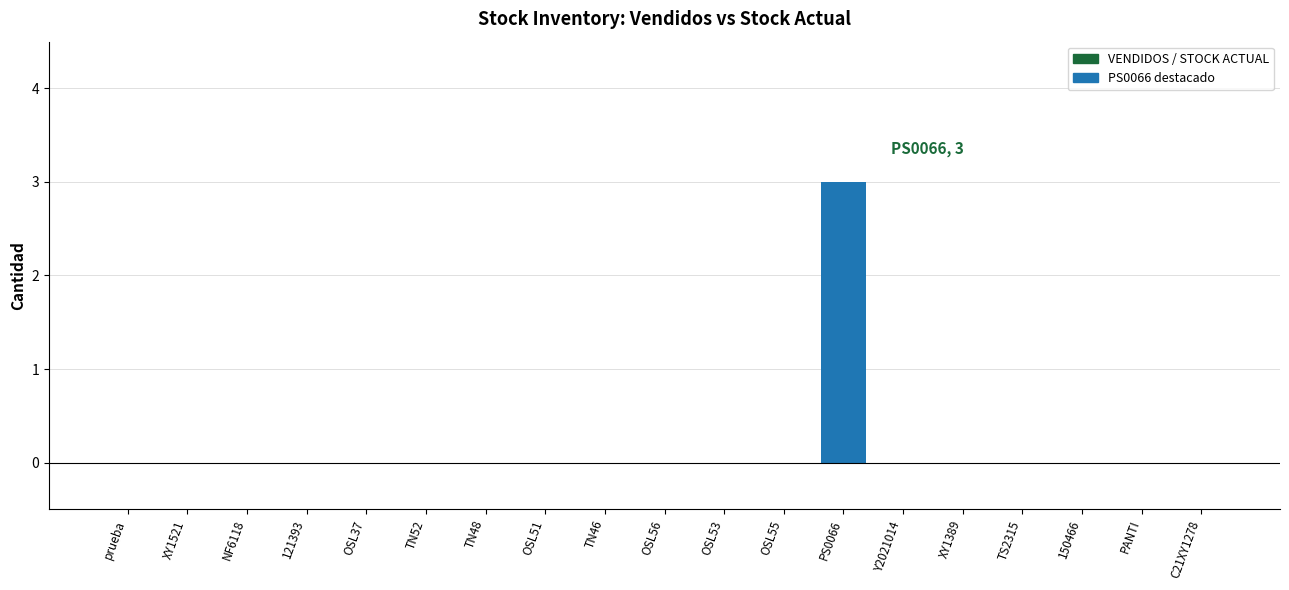

Are the bars horizontal?

No